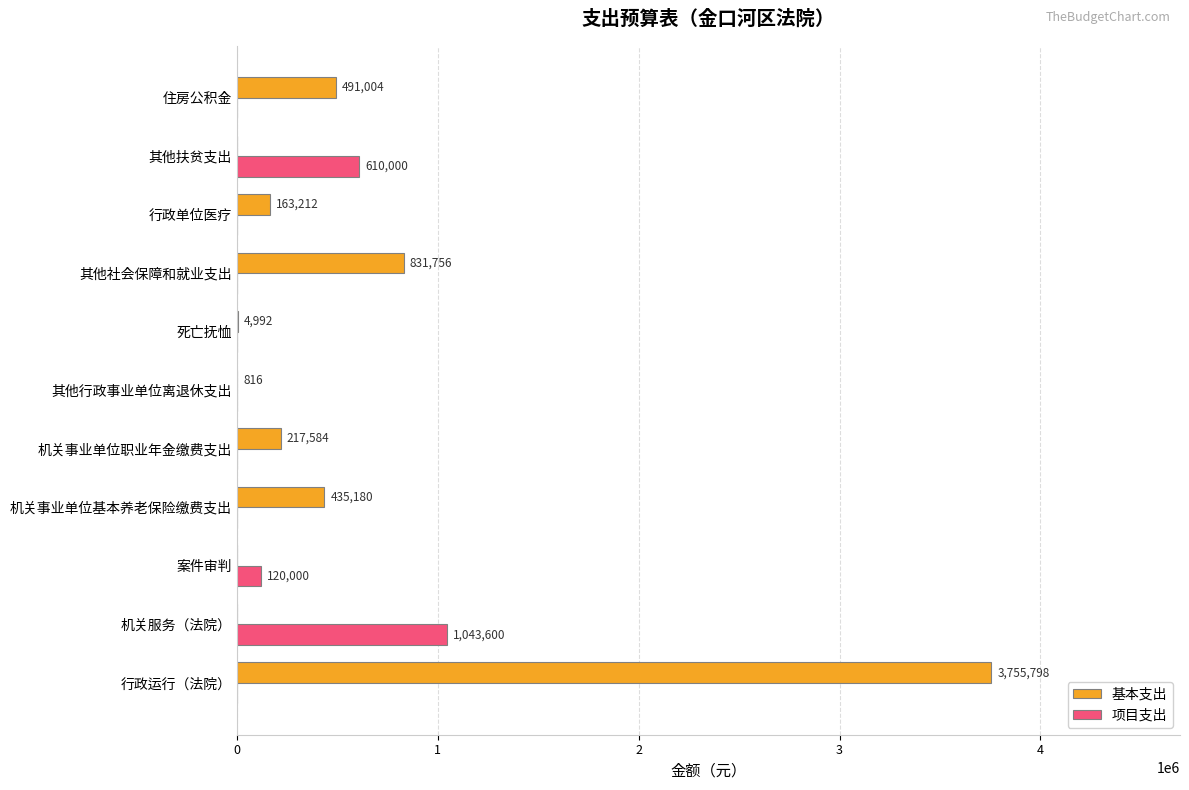

What is the total value across all series at 机关服务（法院）?

1043600